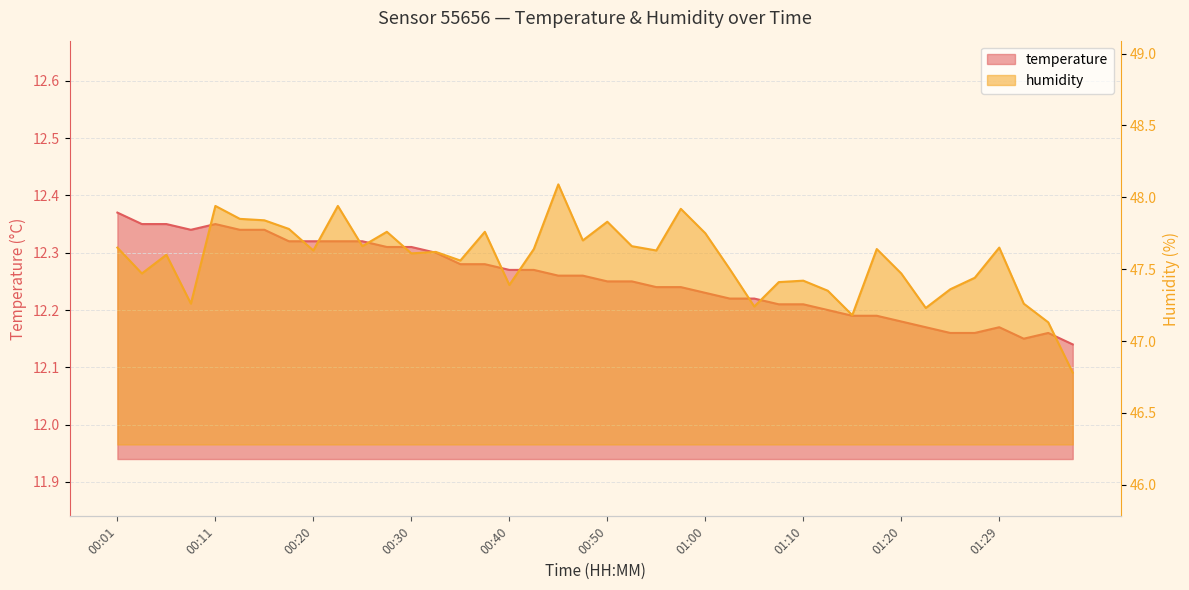

What is the difference between the humidity values at 01:32 and 00:15?

0.6